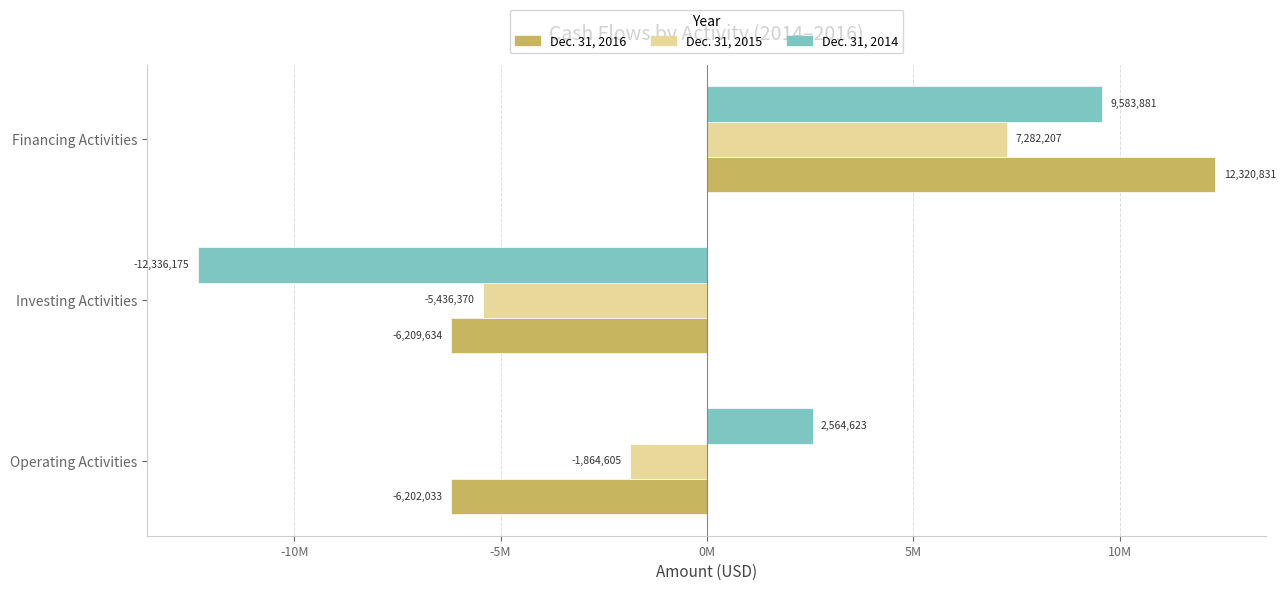

Which series has the largest total across all categories?

Dec. 31, 2015